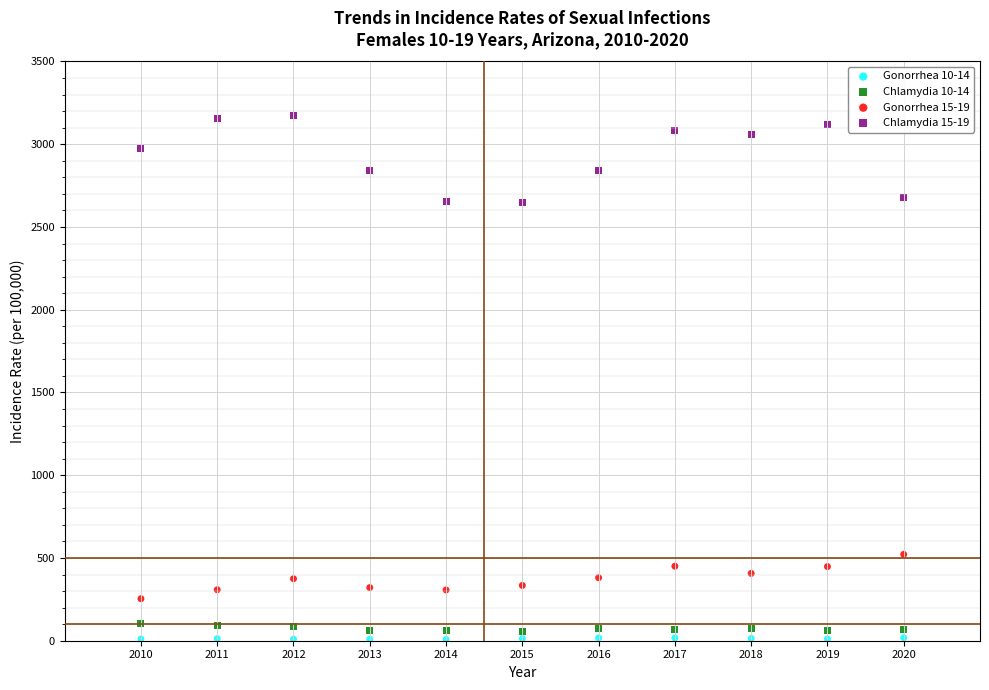

What are all the series names shown in the legend?

Gonorrhea 10-14, Chlamydia 10-14, Gonorrhea 15-19, Chlamydia 15-19